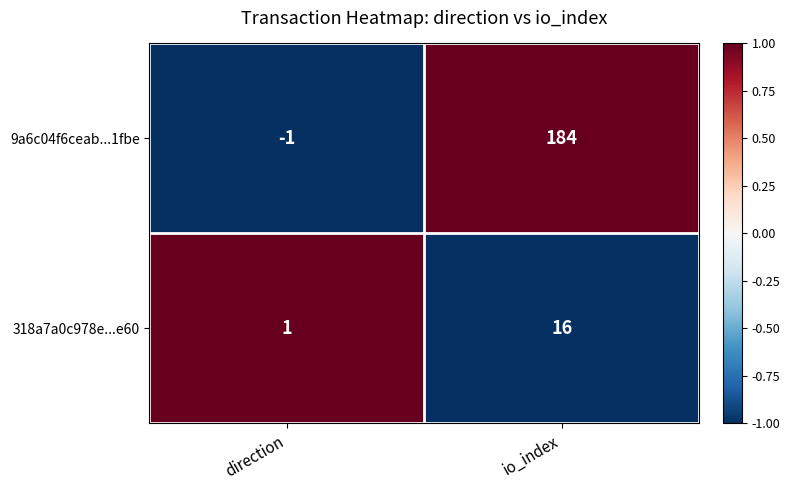

Where is 9a6c04f6ceab...1fbe nearest to the value 91?

direction